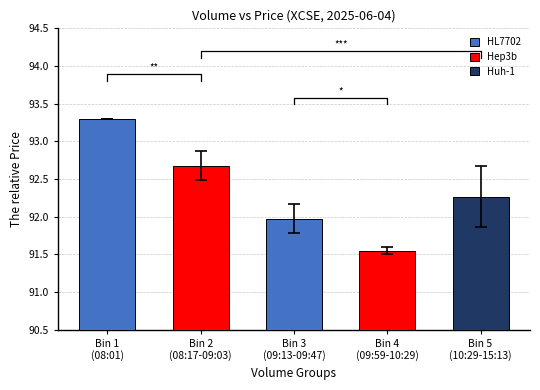

The chart shows a value of 92.7 at Bin 2
(08:17-09:03). True or false?

True